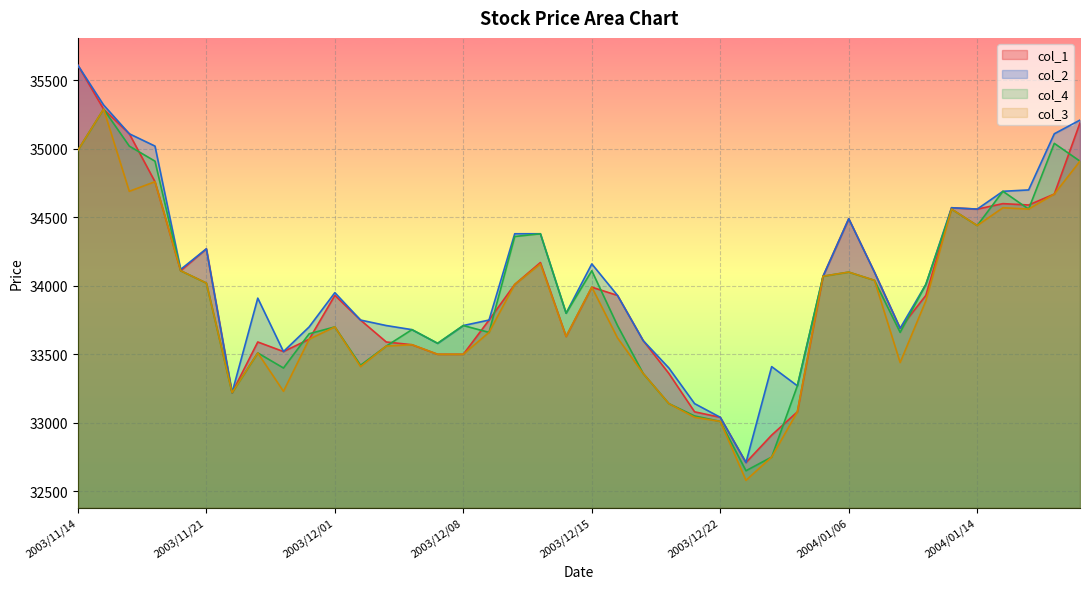

What are all the series names shown in the legend?

col_1, col_2, col_4, col_3